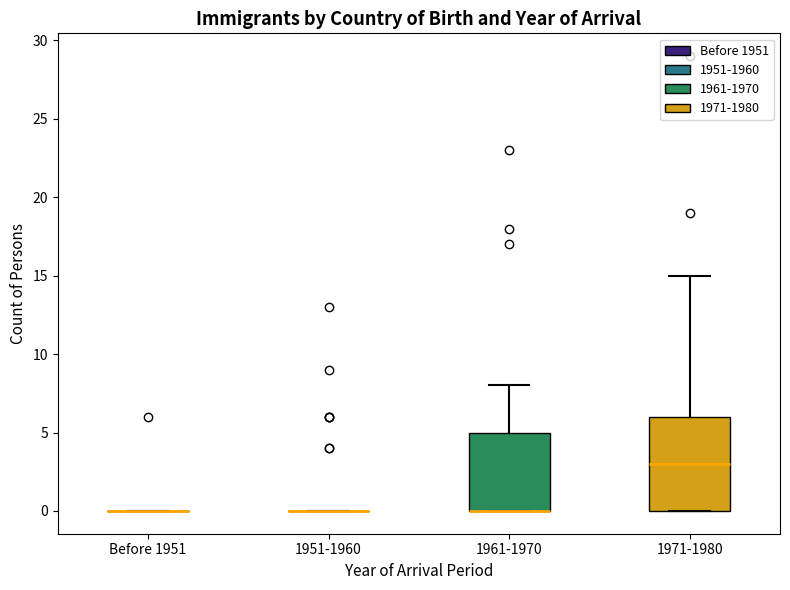

Reading left to right, transcribe this box plot: for each box, give where its median line is, the range the box spans, and where its two whiskers end, as read against the y-axis. The values are not printed on the chart, so give them approximately, as read against the axis.

Before 1951: box collapsed to a line at 0, whiskers 0 to 0
1951-1960: box collapsed to a line at 0, whiskers 0 to 0
1961-1970: median 0 (drawn on the box's lower edge), box 0 to 5, whiskers 0 to 8
1971-1980: median 3, box 0 to 6, whiskers 0 to 15